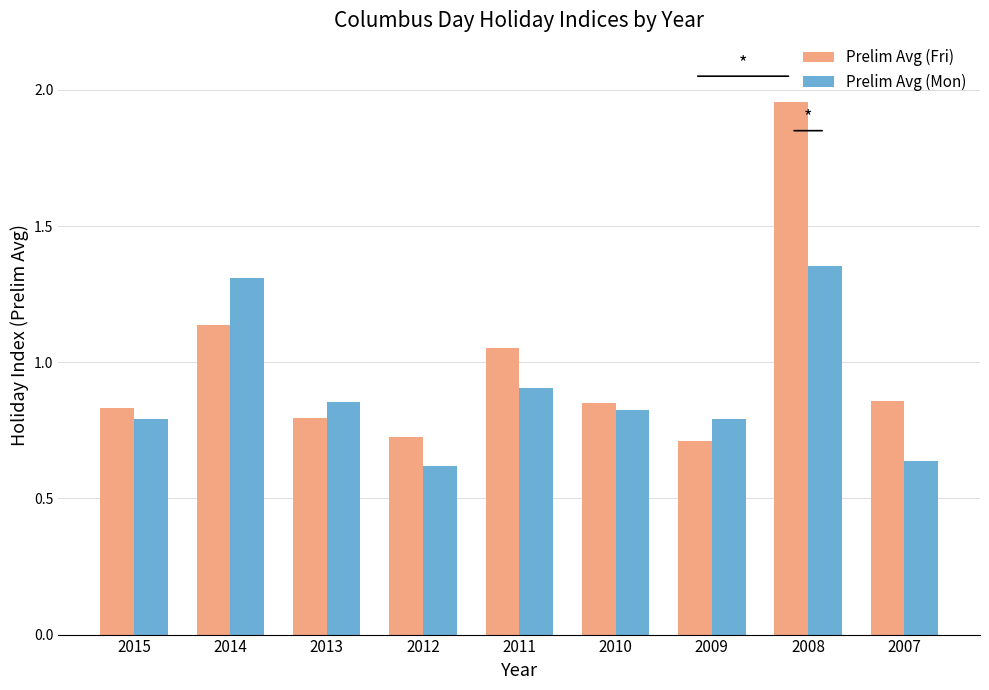

What is the sum of all Prelim Avg (Fri) values?

8.9